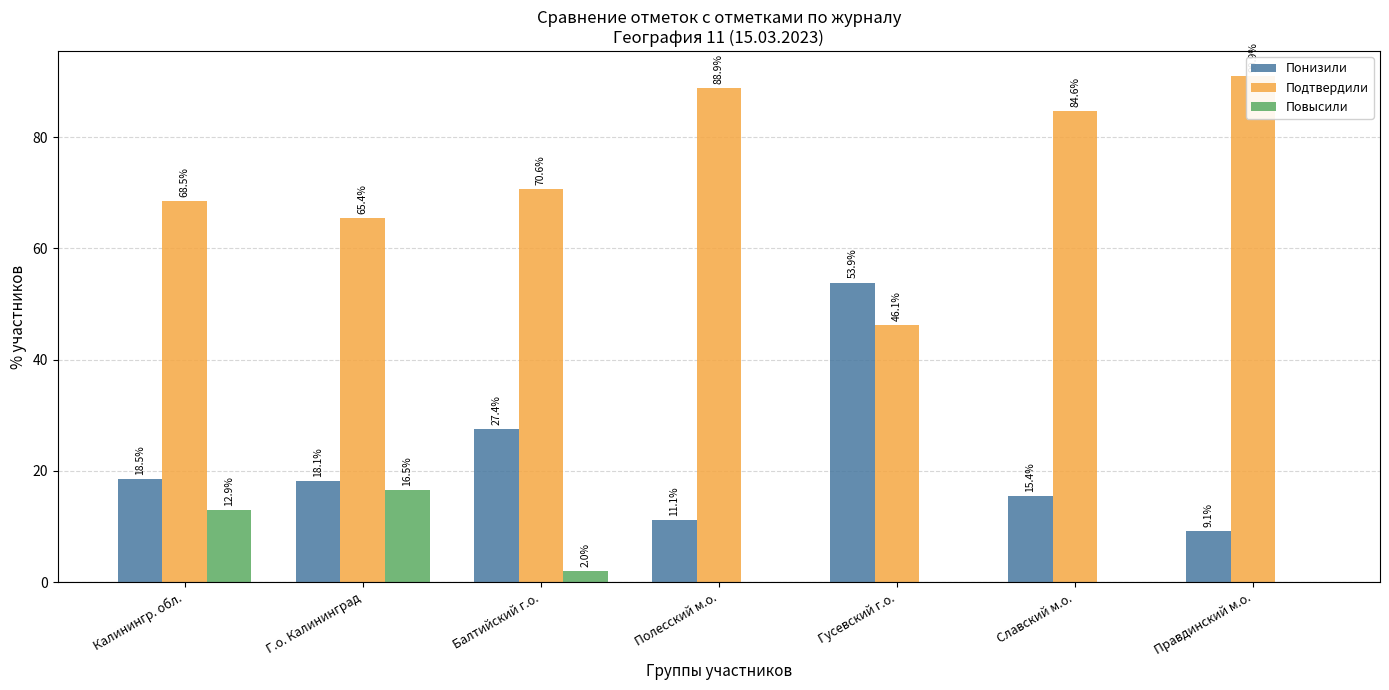

How many series are shown in this chart?

3